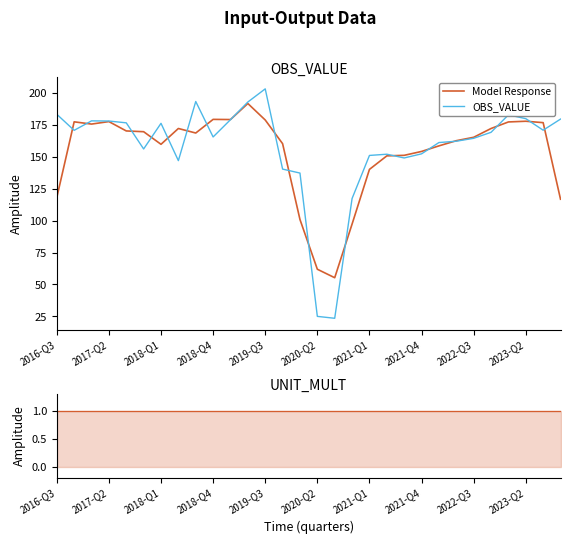

Which series has the largest total across all categories?

OBS_VALUE